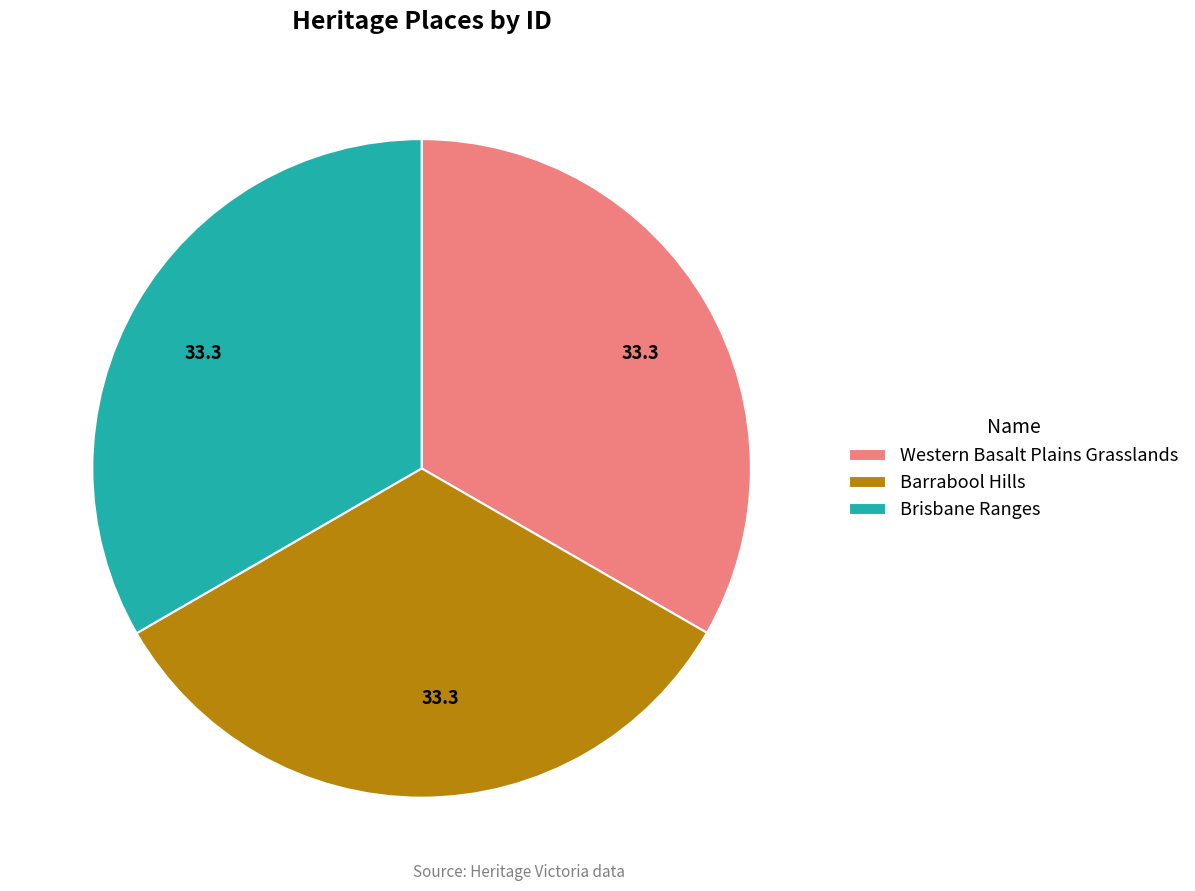

Does Western Basalt Plains Grasslands account for over 50% of the chart?

No